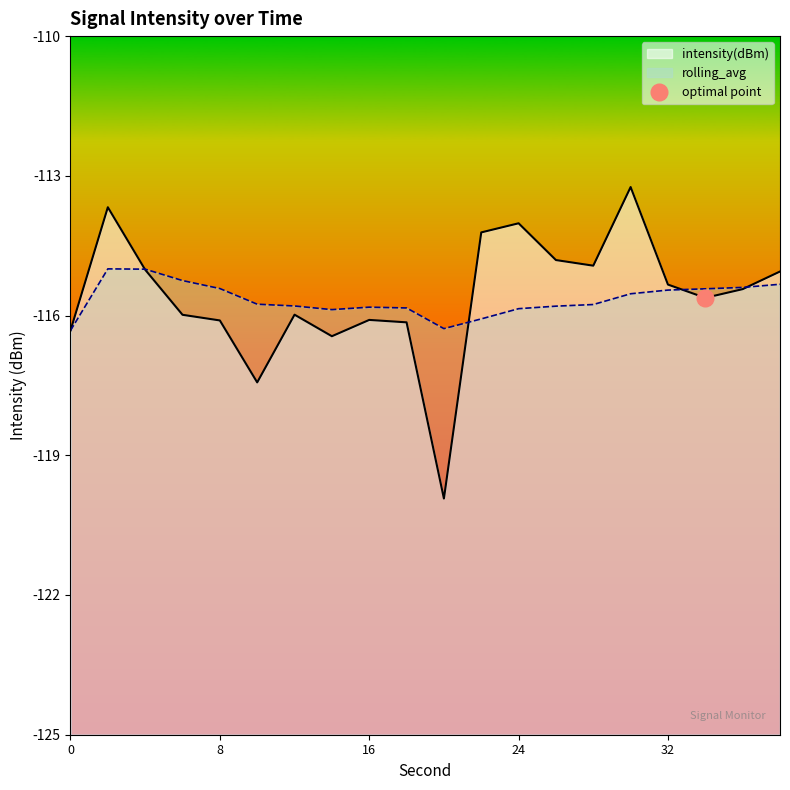

True or false: intensity(dBm) has a value of -155.8 at 36.

False